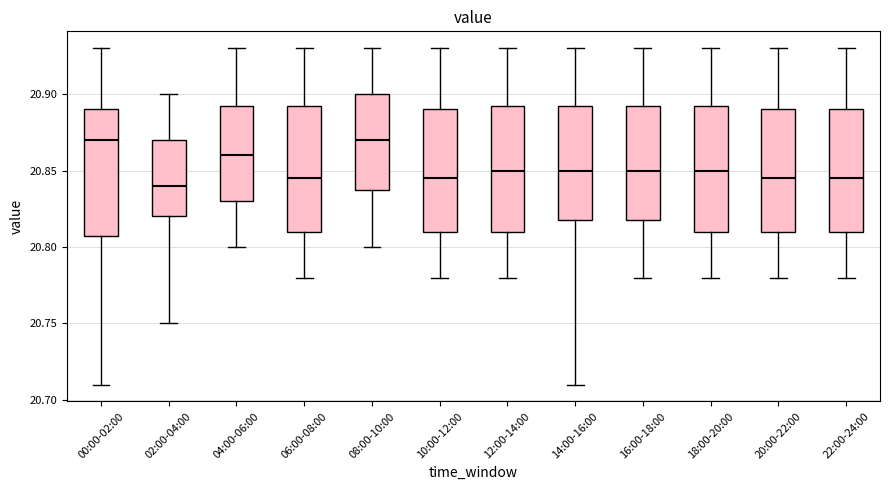

Reading left to right, transcribe this box plot: for each box, give where its median line is, the range the box spans, and where its two whiskers end, as read against the y-axis. The values are not printed on the chart, so give them approximately, as read against the axis.

00:00-02:00: median 20.870, box 20.810 to 20.890, whiskers 20.710 to 20.930
02:00-04:00: median 20.840, box 20.820 to 20.870, whiskers 20.750 to 20.900
04:00-06:00: median 20.860, box 20.830 to 20.895, whiskers 20.800 to 20.930
06:00-08:00: median 20.845, box 20.810 to 20.895, whiskers 20.780 to 20.930
08:00-10:00: median 20.870, box 20.840 to 20.900, whiskers 20.800 to 20.930
10:00-12:00: median 20.845, box 20.810 to 20.890, whiskers 20.780 to 20.930
12:00-14:00: median 20.850, box 20.810 to 20.895, whiskers 20.780 to 20.930
14:00-16:00: median 20.850, box 20.820 to 20.895, whiskers 20.710 to 20.930
16:00-18:00: median 20.850, box 20.820 to 20.895, whiskers 20.780 to 20.930
18:00-20:00: median 20.850, box 20.810 to 20.895, whiskers 20.780 to 20.930
20:00-22:00: median 20.845, box 20.810 to 20.890, whiskers 20.780 to 20.930
22:00-24:00: median 20.845, box 20.810 to 20.890, whiskers 20.780 to 20.930